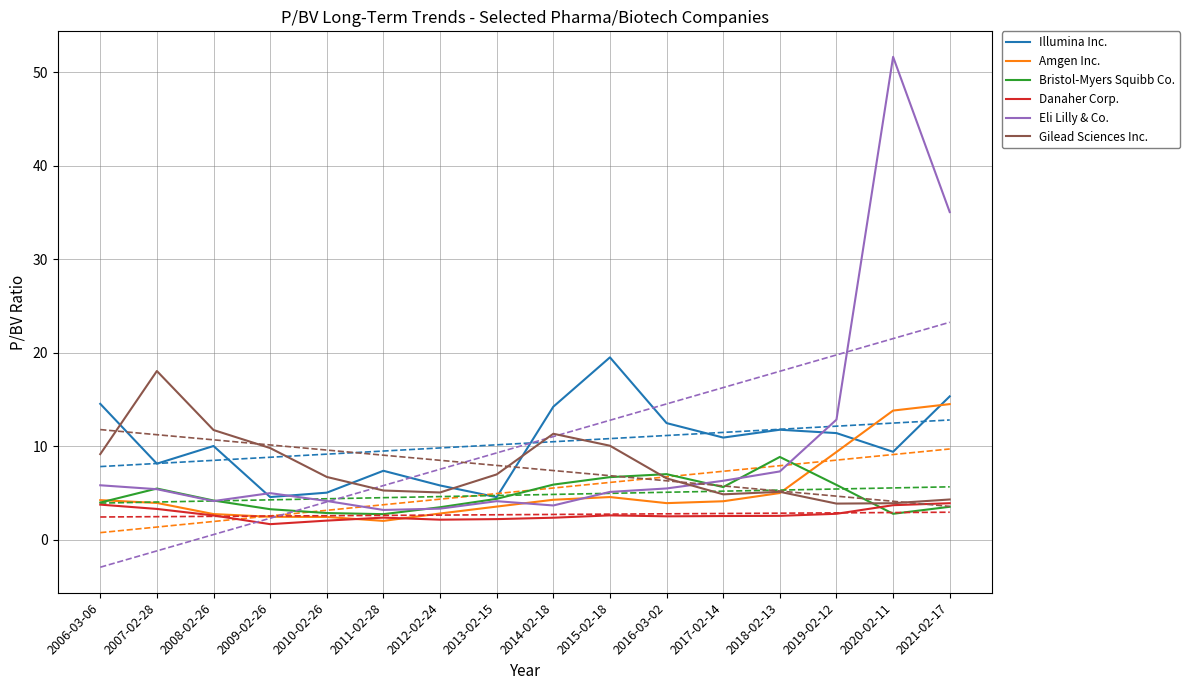

True or false: Gilead Sciences Inc. and Danaher Corp. cross at least once.

False